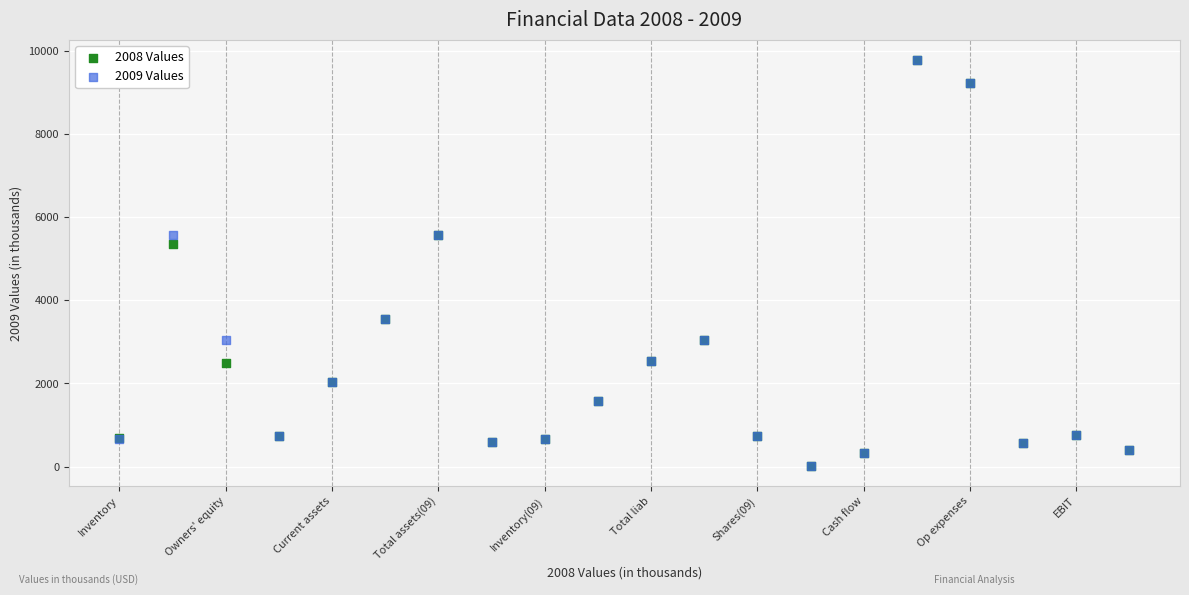

What are all the series names shown in the legend?

2008 Values, 2009 Values